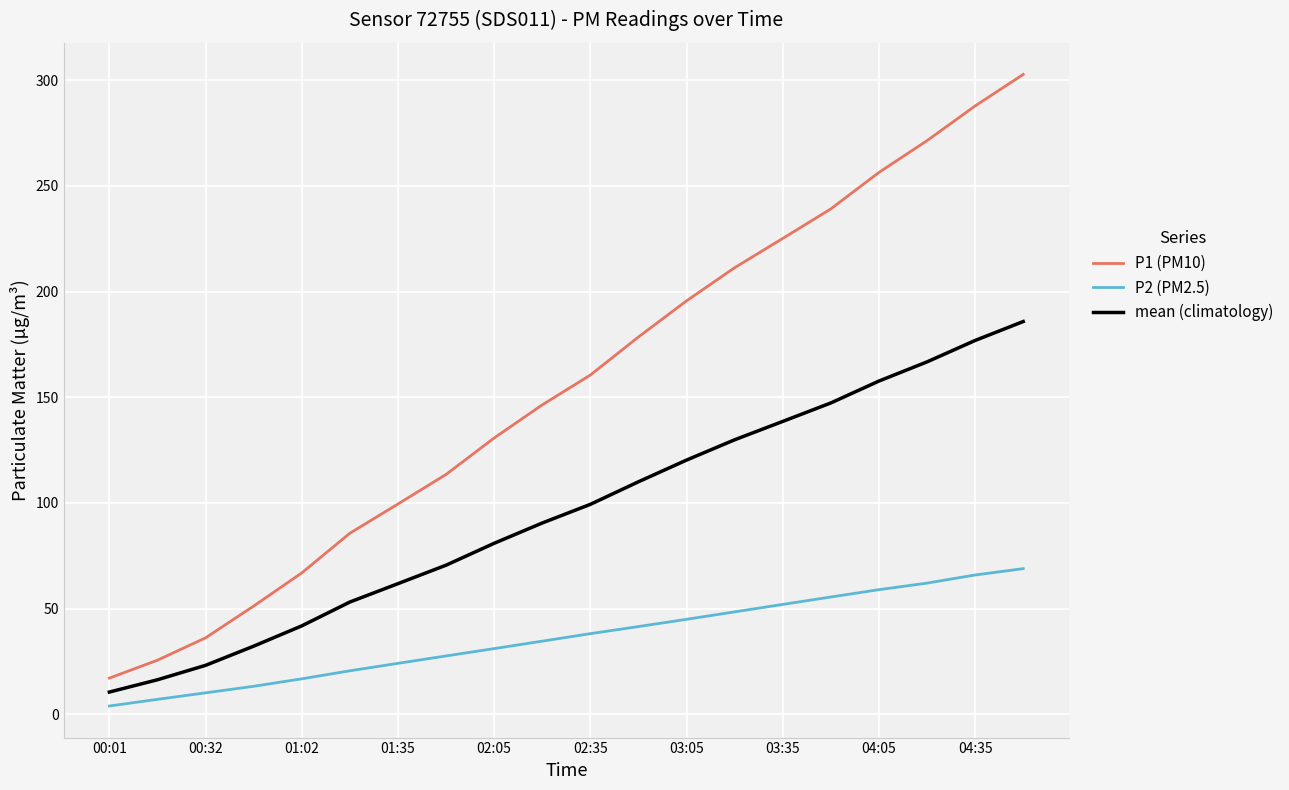

What is the difference between the maximum and minimum values in the P2 (PM2.5) series?

65.0